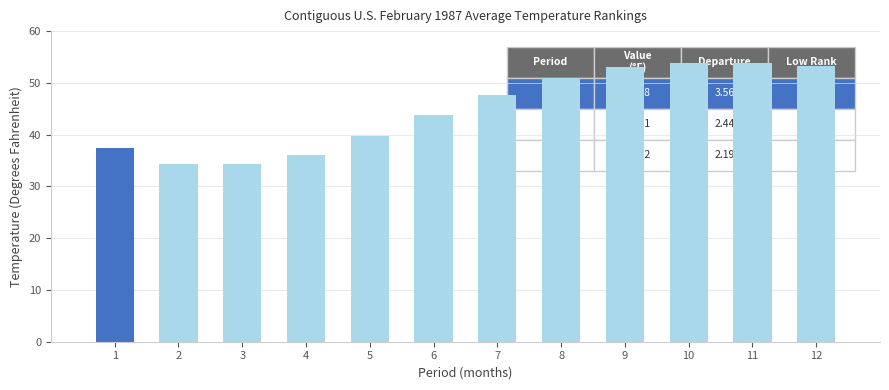

Is it true that the value at 8 is 51.0?

True